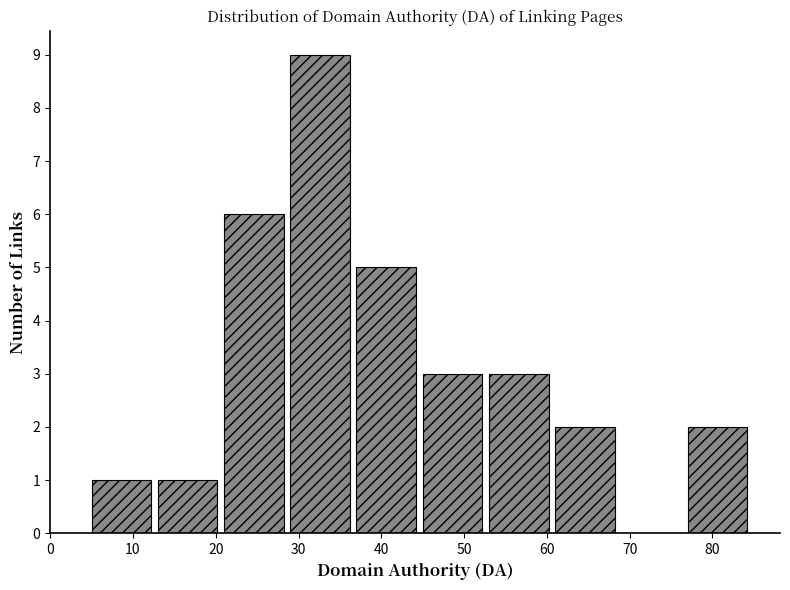

Reading left to right, list every bar in this chart as the range it spans on the x-axis followed by its height. The values are not printed on the chart, so give them approximately, as read against the axis.

5 to 13: 1
13 to 21: 1
21 to 29: 6
29 to 37: 9
37 to 45: 5
45 to 53: 3
53 to 61: 3
61 to 69: 2
69 to 77: 0
77 to 85: 2